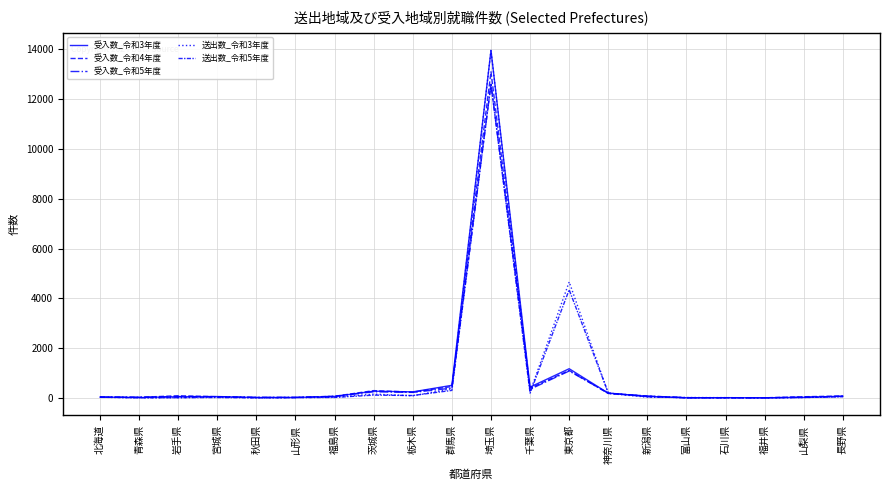

How many lines are shown in the chart?

5